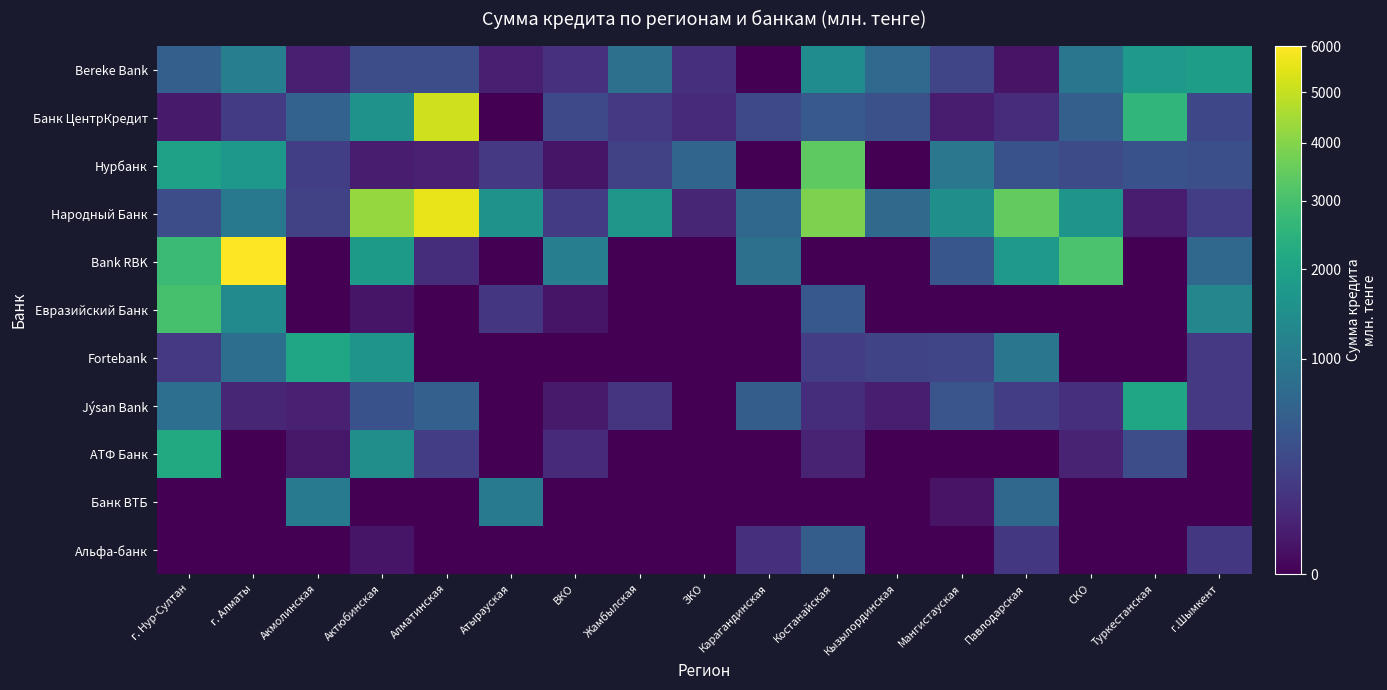

Reading left to right, what are all the values shown in this chart?

Bereke Bank: г. Нур-Султан=551.0	г. Алматы=1100.1	Акмолинская=45.0	Актюбинская=330.4	Алматинская=350.0	Атырауская=48.0	ВКО=120.0	Жамбылская=824.0	ЗКО=118.2	Карагандинская=0.0	Костанайская=1420.0	Кызылординская=700.3	Мангистауская=259.5	Павлодарская=15.7	СКО=922.0	Туркестанская=1726.0	г.Шымкент=1860.0
Банк ЦентрКредит: г. Нур-Султан=30.0	г. Алматы=190.0	Акмолинская=589.4	Актюбинская=1560.0	Алматинская=5170.1	Атырауская=0.0	ВКО=292.5	Жамбылская=162.5	ЗКО=93.5	Карагандинская=289.9	Костанайская=469.9	Кызылординская=374.0	Мангистауская=39.5	Павлодарская=94.4	СКО=543.6	Туркестанская=2600.0	г.Шымкент=280.0
Нурбанк: г. Нур-Султан=1976.5	г. Алматы=1703.6	Акмолинская=205.0	Актюбинская=40.0	Алматинская=50.0	Атырауская=165.2	ВКО=20.0	Жамбылская=226.8	ЗКО=641.8	Карагандинская=0.0	Костанайская=3408.1	Кызылординская=0.0	Мангистауская=965.0	Павлодарская=381.0	СКО=311.1	Туркестанская=380.0	г.Шымкент=360.0
Народный Банк: г. Нур-Султан=331.5	г. Алматы=980.0	Акмолинская=238.0	Актюбинская=4264.0	Алматинская=5598.3	Атырауская=1562.4	ВКО=185.0	Жамбылская=1691.6	ЗКО=70.0	Карагандинская=692.0	Костанайская=3860.6	Кызылординская=720.0	Мангистауская=1498.4	Павлодарская=3462.0	СКО=1604.6	Туркестанская=40.0	г.Шымкент=200.0
Bank RBK: г. Нур-Султан=2800.0	г. Алматы=6000.0	Акмолинская=0.0	Актюбинская=1769.0	Алматинская=100.0	Атырауская=0.0	ВКО=1100.0	Жамбылская=0.0	ЗКО=0.0	Карагандинская=821.8	Костанайская=0.0	Кызылординская=0.0	Мангистауская=425.0	Павлодарская=1765.0	СКО=3072.0	Туркестанская=0.0	г.Шымкент=677.4
Евразийский Банк: г. Нур-Султан=3000.0	г. Алматы=1350.0	Акмолинская=0.0	Актюбинская=20.0	Алматинская=0.0	Атырауская=150.0	ВКО=20.0	Жамбылская=0.0	ЗКО=0.0	Карагандинская=0.0	Костанайская=450.0	Кызылординская=0.0	Мангистауская=0.0	Павлодарская=0.0	СКО=0.0	Туркестанская=0.0	г.Шымкент=1292.5
Fortebank: г. Нур-Султан=162.9	г. Алматы=780.0	Акмолинская=2070.0	Актюбинская=1600.0	Алматинская=0.0	Атырауская=0.0	ВКО=0.0	Жамбылская=0.0	ЗКО=0.0	Карагандинская=0.0	Костанайская=200.0	Кызылординская=250.0	Мангистауская=261.7	Павлодарская=933.1	СКО=0.0	Туркестанская=0.0	г.Шымкент=163.0
Jýsan Bank: г. Нур-Султан=802.5	г. Алматы=70.0	Акмолинская=50.0	Актюбинская=385.0	Алматинская=560.0	Атырауская=0.0	ВКО=30.0	Жамбылская=135.1	ЗКО=0.0	Карагандинская=518.0	Костанайская=104.0	Кызылординская=43.5	Мангистауская=415.2	Павлодарская=196.6	СКО=113.0	Туркестанская=2060.0	г.Шымкент=163.0
АТФ Банк: г. Нур-Султан=2200.0	г. Алматы=0.0	Акмолинская=25.0	Актюбинская=1455.0	Алматинская=200.0	Атырауская=0.0	ВКО=90.0	Жамбылская=0.0	ЗКО=0.0	Карагандинская=0.0	Костанайская=60.0	Кызылординская=0.0	Мангистауская=0.0	Павлодарская=0.0	СКО=56.0	Туркестанская=340.0	г.Шымкент=0.0
Банк ВТБ: г. Нур-Султан=0.0	г. Алматы=0.0	Акмолинская=1000.0	Актюбинская=0.0	Алматинская=0.0	Атырауская=1000.0	ВКО=0.0	Жамбылская=0.0	ЗКО=0.0	Карагандинская=0.0	Костанайская=0.0	Кызылординская=0.0	Мангистауская=15.5	Павлодарская=675.5	СКО=0.0	Туркестанская=0.0	г.Шымкент=0.0
Альфа-банк: г. Нур-Султан=0.0	г. Алматы=0.0	Акмолинская=0.0	Актюбинская=18.7	Алматинская=0.0	Атырауская=0.0	ВКО=0.0	Жамбылская=0.0	ЗКО=0.0	Карагандинская=111.0	Костанайская=520.0	Кызылординская=0.0	Мангистауская=0.0	Павлодарская=160.0	СКО=0.0	Туркестанская=0.0	г.Шымкент=160.0